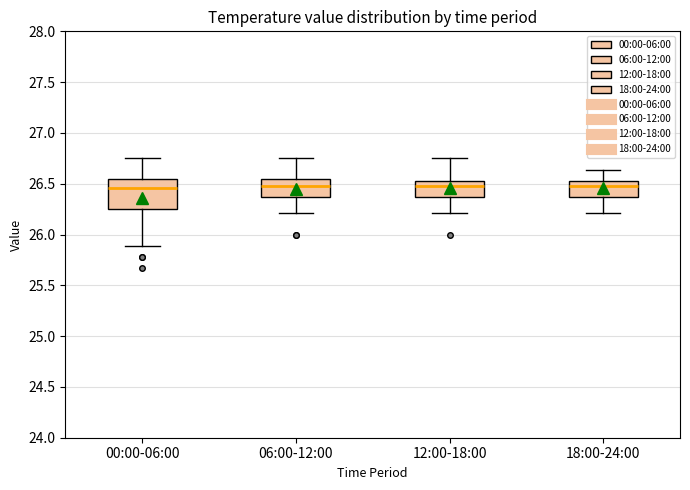

Reading left to right, read every box against the y-axis: the position of its median line, the range the box covers, and the ends of its whiskers. The values are not printed on the chart, so give them approximately, as read against the axis.

00:00-06:00: median 26.45, box 26.25 to 26.55, whiskers 25.90 to 26.75
06:00-12:00: median 26.50, box 26.35 to 26.55, whiskers 26.20 to 26.75
12:00-18:00: median 26.50, box 26.35 to 26.55, whiskers 26.20 to 26.75
18:00-24:00: median 26.50, box 26.35 to 26.55, whiskers 26.20 to 26.65